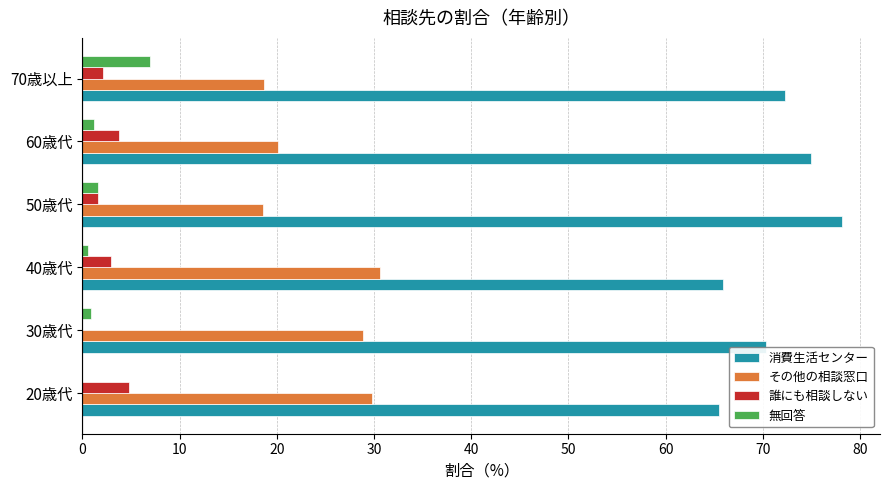

What is the highest value of the 無回答 series?

6.9